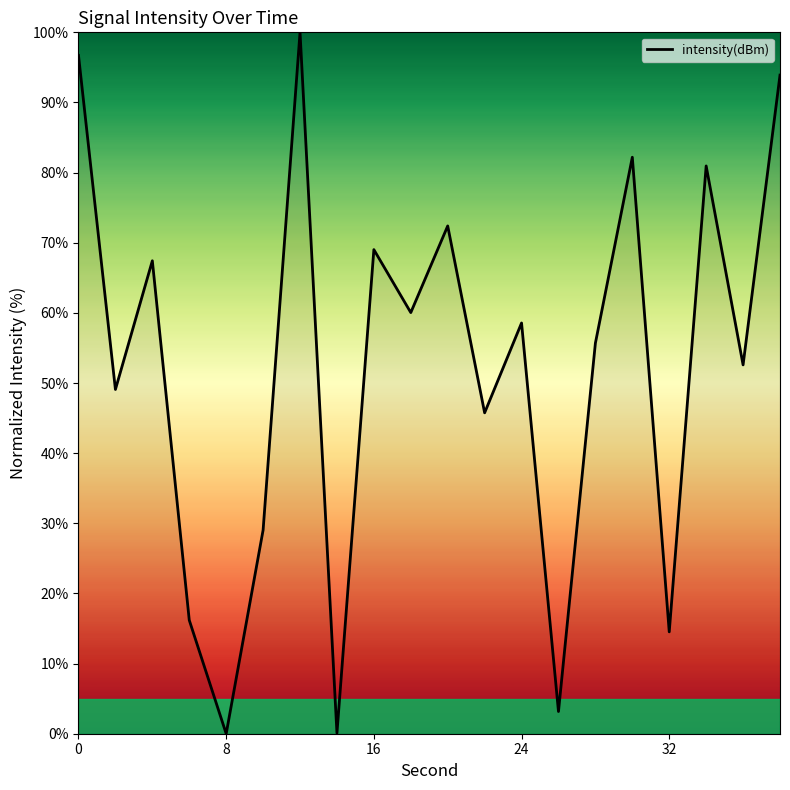

What is the difference between the maximum and minimum values?

100.0